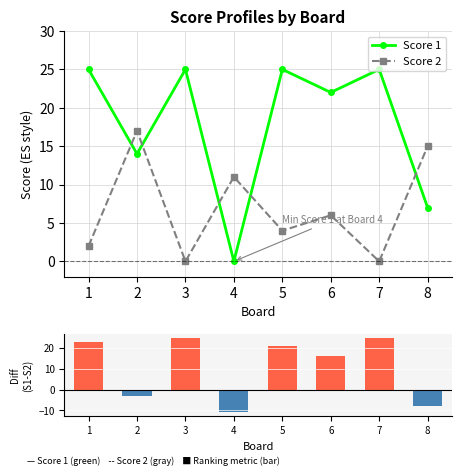

Reading left to right, what are all the values shown in this chart?

Score 1: 1=25	2=14	3=25	4=0	5=25	6=22	7=25	8=7
Score 2: 1=2	2=17	3=0	4=11	5=4	6=6	7=0	8=15
Score 1 - Score 2: 1=23	2=-3	3=25	4=-11	5=21	6=16	7=25	8=-8